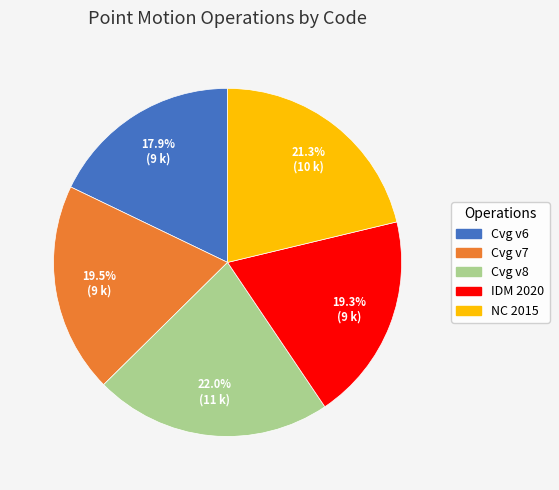

Is there any slice that represents more than half of the pie?

No